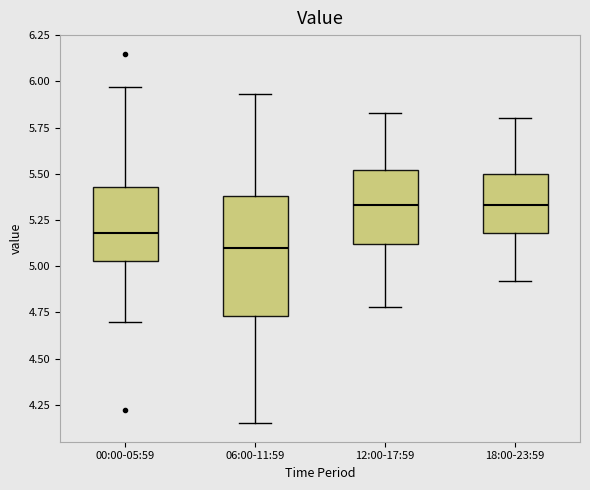

Reading left to right, transcribe this box plot: for each box, give where its median line is, the range the box spans, and where its two whiskers end, as read against the y-axis. The values are not printed on the chart, so give them approximately, as read against the axis.

00:00-05:59: median 5.20, box 5.05 to 5.45, whiskers 4.70 to 5.95
06:00-11:59: median 5.10, box 4.75 to 5.40, whiskers 4.15 to 5.95
12:00-17:59: median 5.35, box 5.10 to 5.50, whiskers 4.80 to 5.85
18:00-23:59: median 5.35, box 5.20 to 5.50, whiskers 4.90 to 5.80